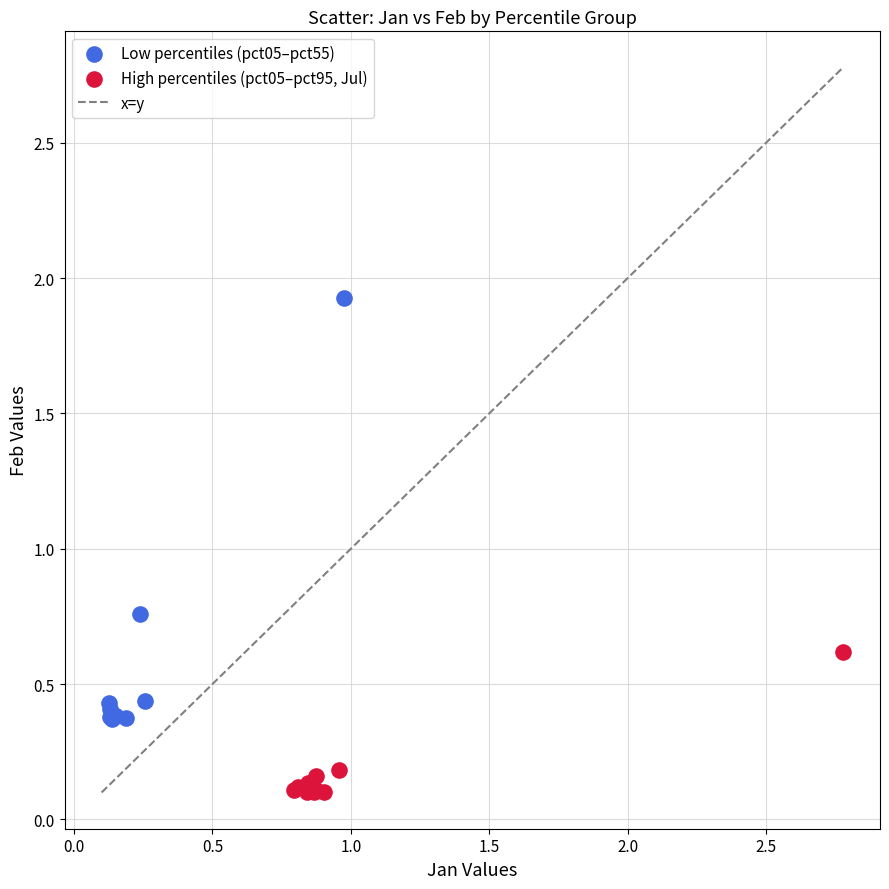

Which series has the largest Y range (max minus min)?

Low percentiles (pct05–pct55)